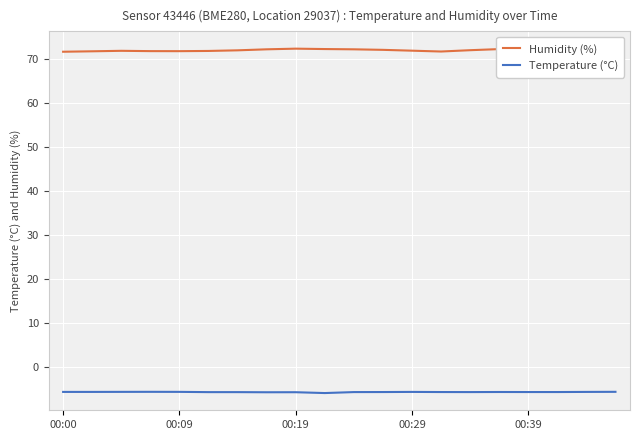

Reading left to right, list all the values displayed in this chart.

Humidity (%): 71.7	71.8	71.9	71.8	71.8	71.8	72.0	72.2	72.3	72.3	72.2	72.1	71.9	71.7	72.0	72.2	72.4	72.3	72.3	72.3
Temperature (°C): -5.7	-5.7	-5.7	-5.7	-5.7	-5.7	-5.7	-5.8	-5.7	-5.9	-5.7	-5.7	-5.7	-5.7	-5.7	-5.7	-5.7	-5.7	-5.7	-5.7